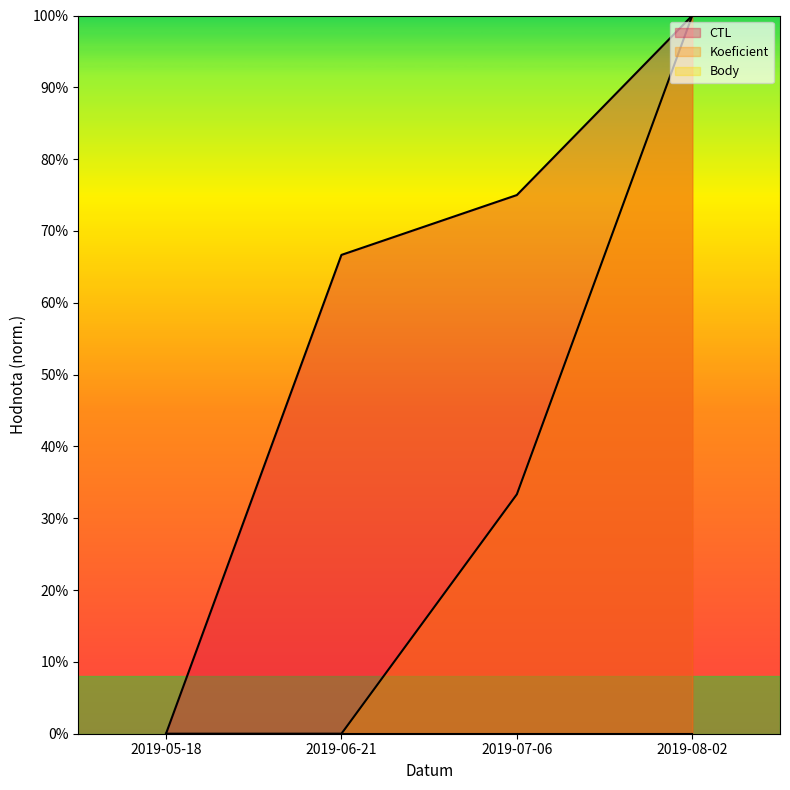

Which series has the largest total across all categories?

CTL